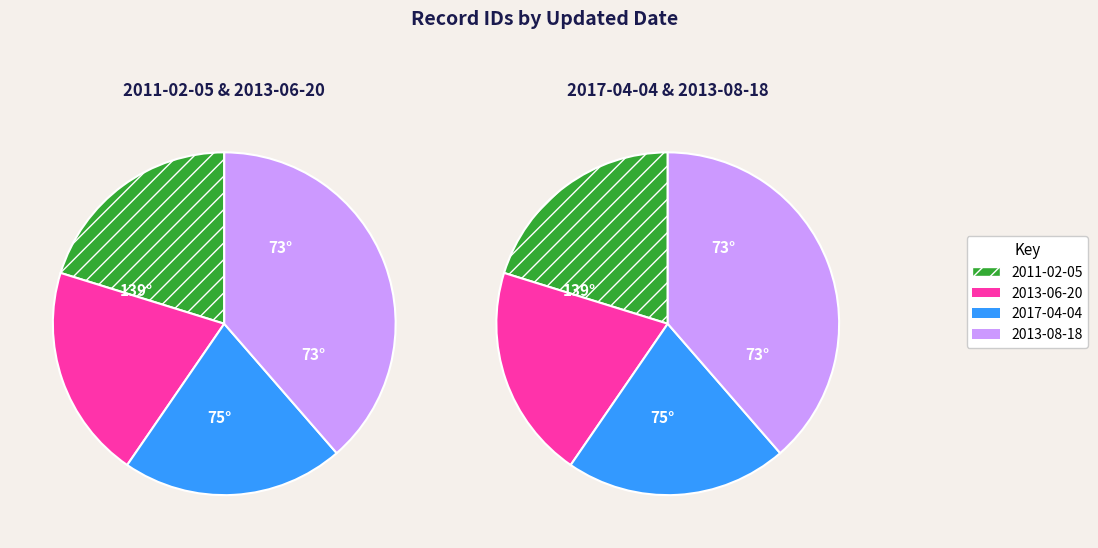

Approximately how many times larger is the value at 2013-06-20 compared to 2011-02-05?

1.0